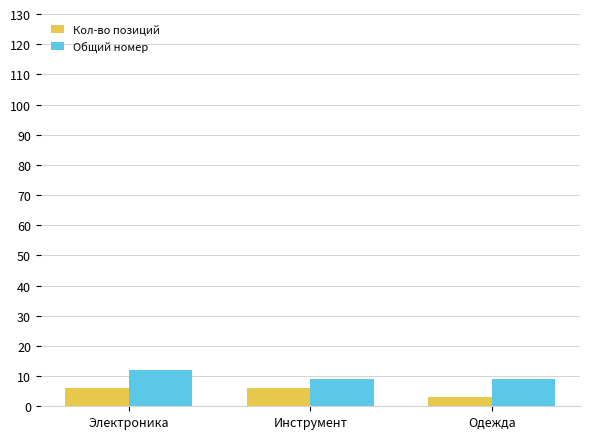

What is the spread (max minus min) of values at Инструмент?

3